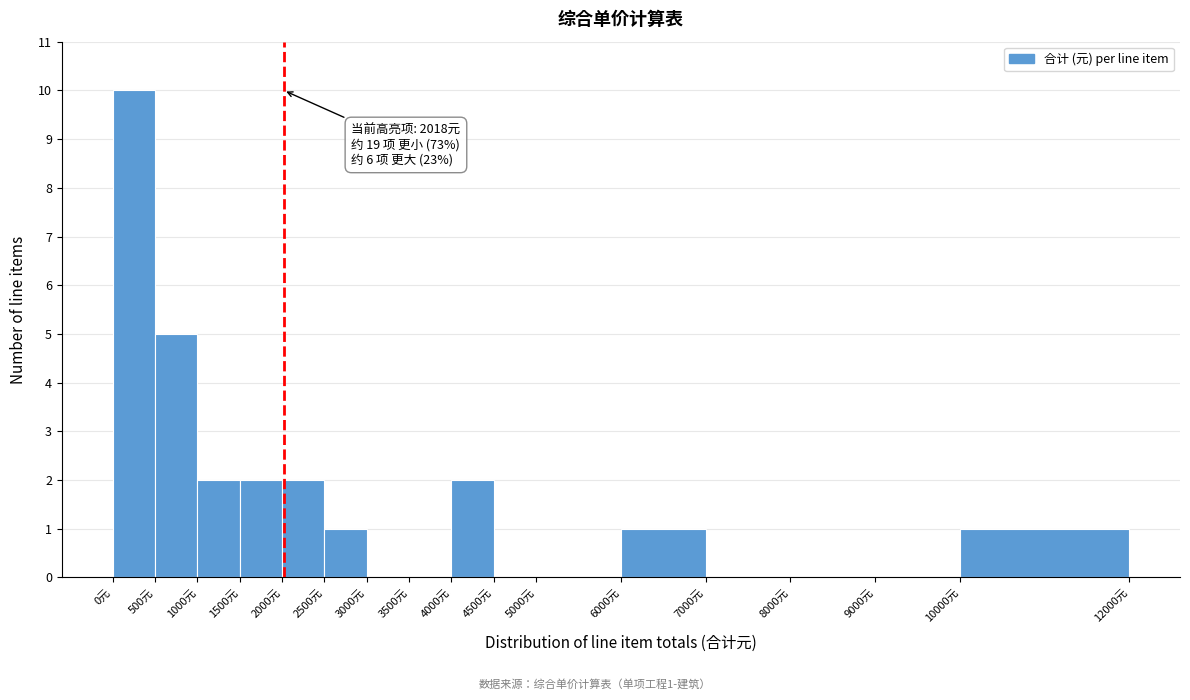

Which range on the x-axis has the tallest bar?

0 to 500